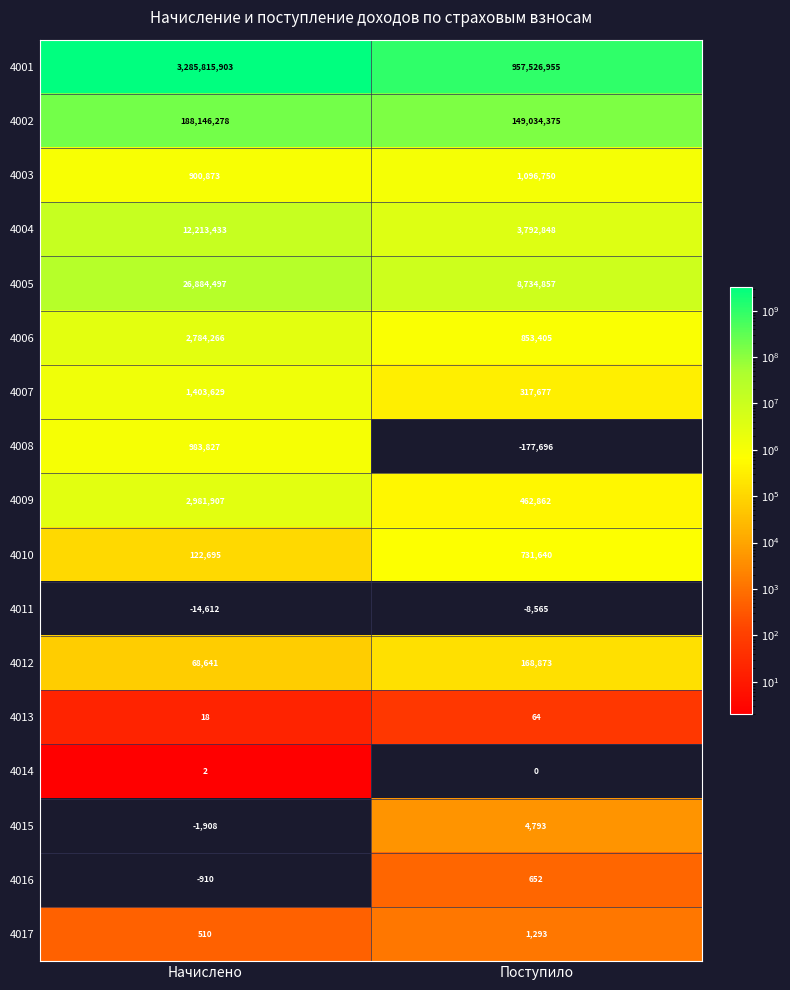

How many data points in 4002 are less than 188146278?

1